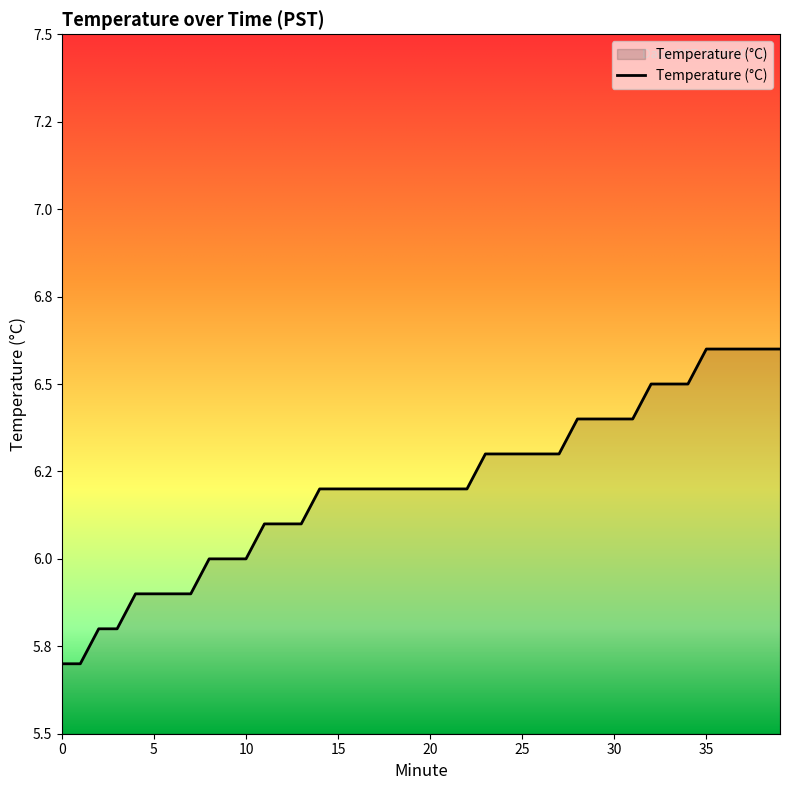

Does the chart have visible grid lines?

No